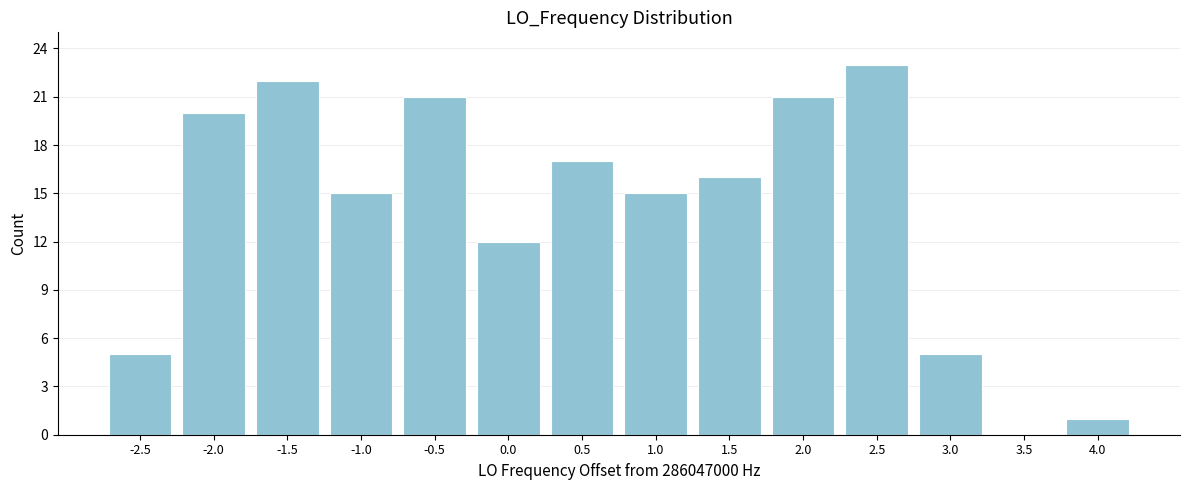

Reading right to left, what are all the values shown in this chart?

4.0=1	3.5=0	3.0=5	2.5=23	2.0=21	1.5=16	1.0=15	0.5=17	0.0=12	-0.5=21	-1.0=15	-1.5=22	-2.0=20	-2.5=5